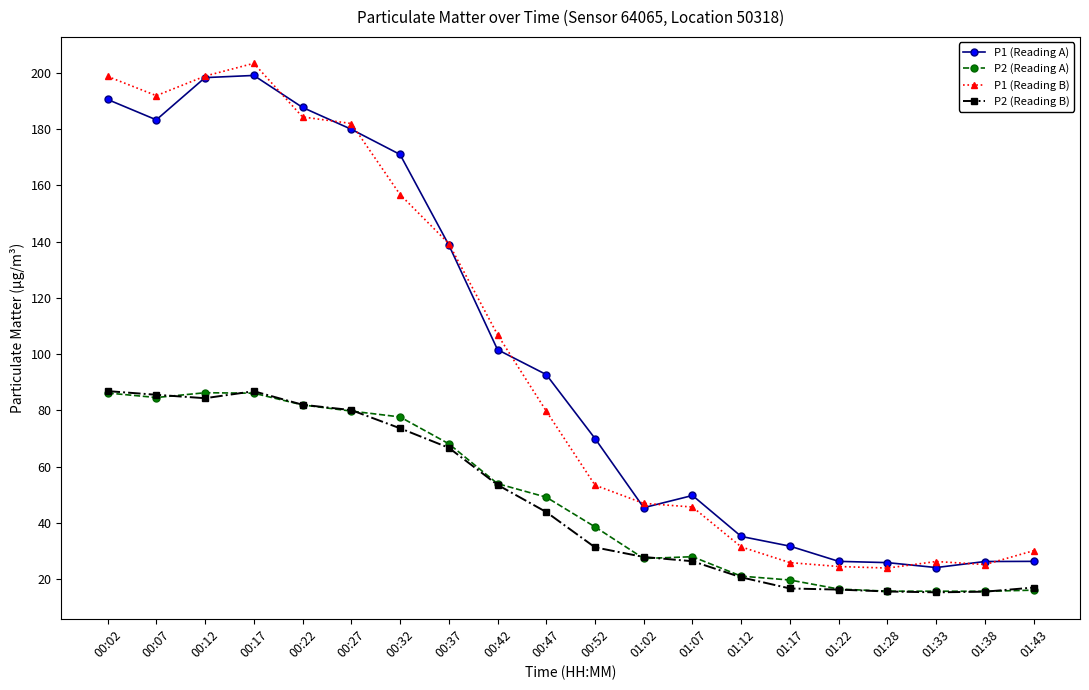

Is the value of P2 (Reading B) at 01:17 greater than the value of P1 (Reading B) at 00:37?

No